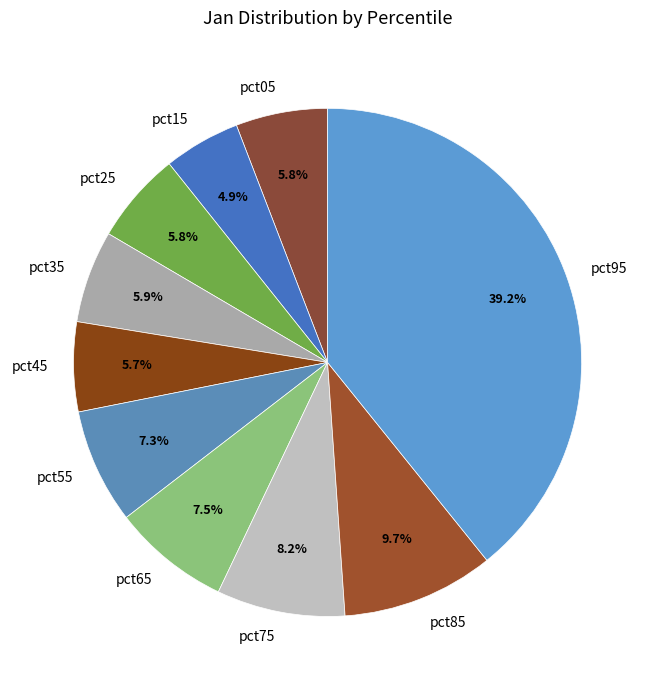

True or false: pct75 accounts for 22% of the total.

False